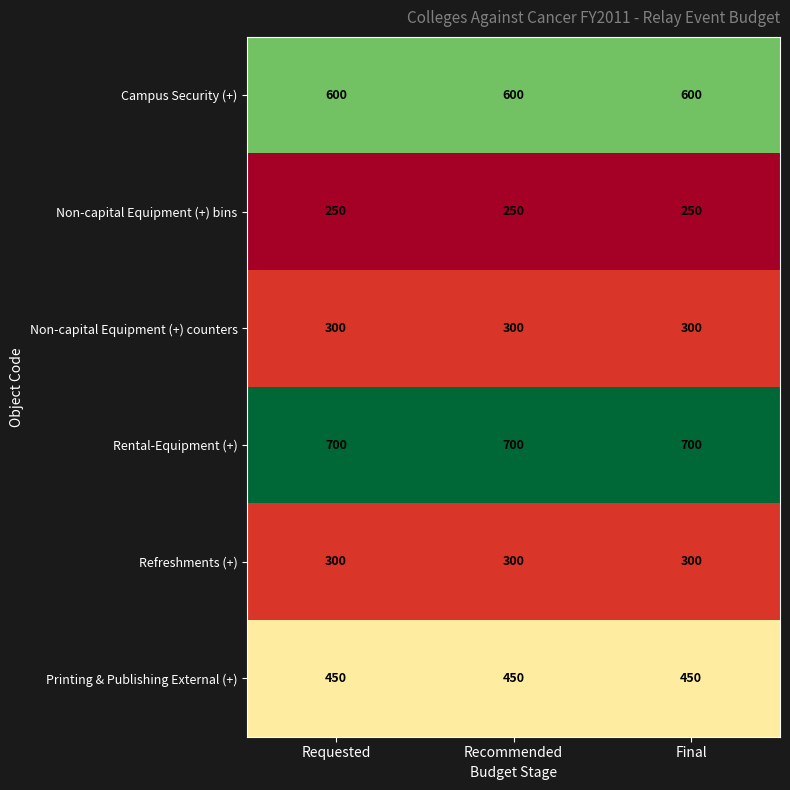

How many categories are shown in the chart?

3